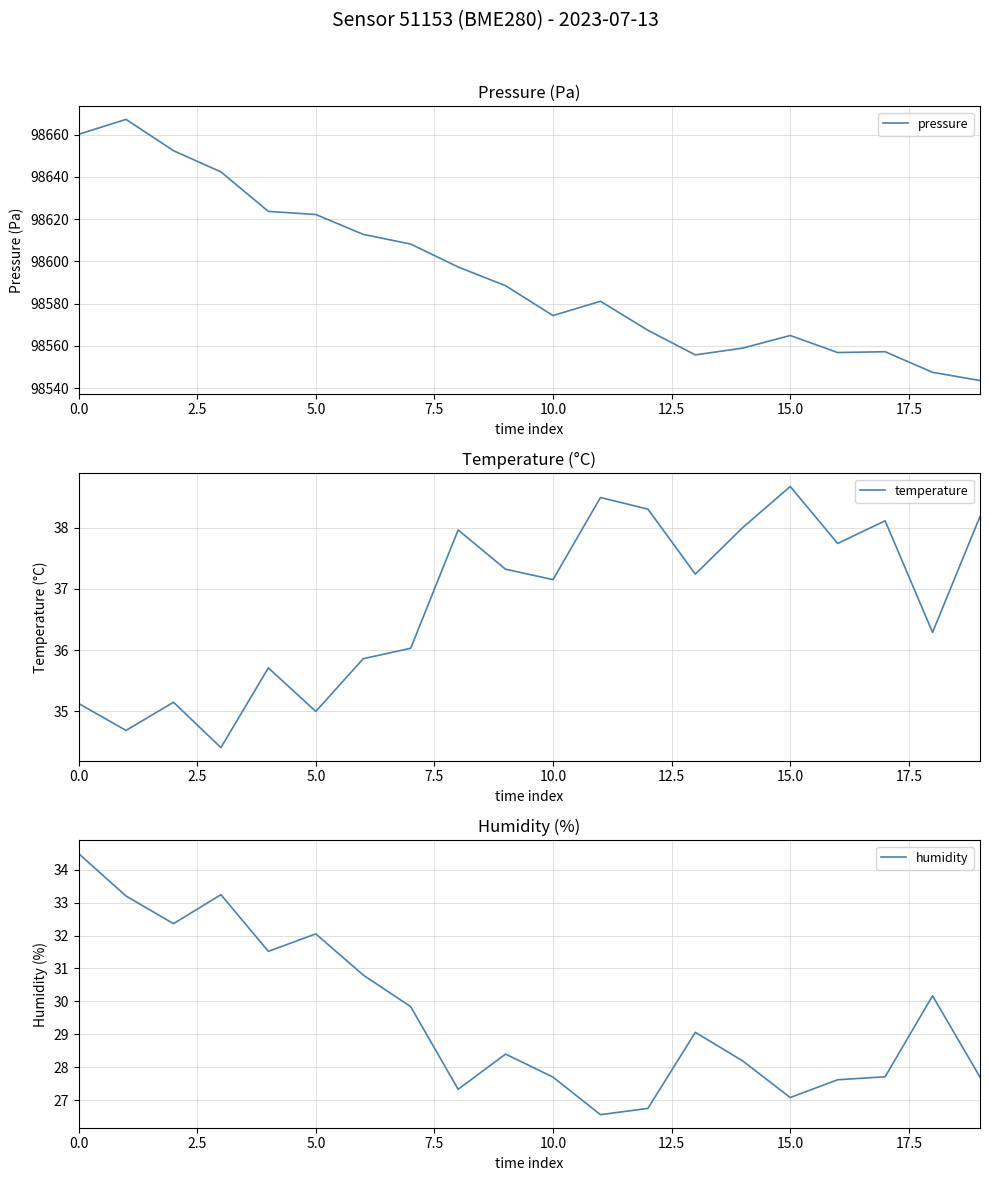

What is the average value of the temperature series?

36.8